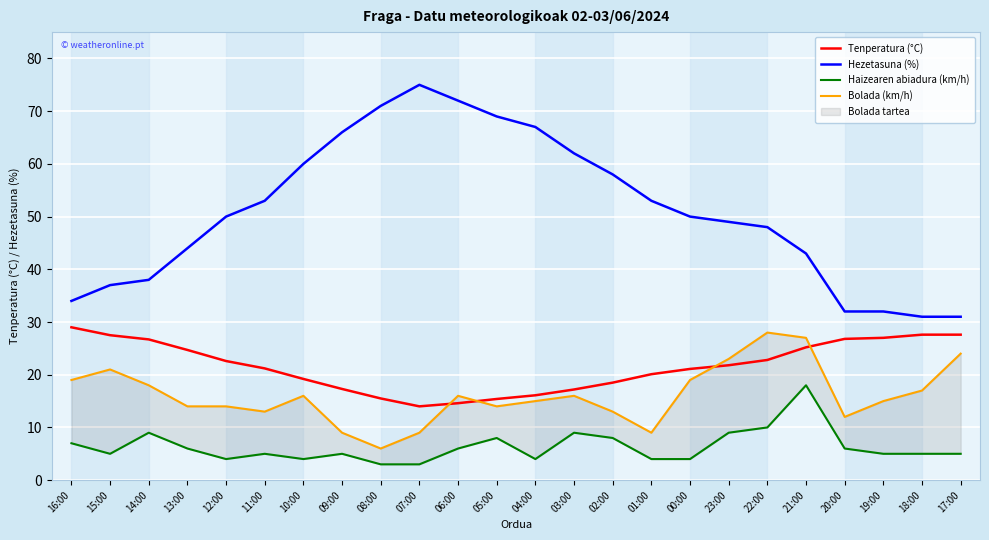

Reading left to right, transcribe all the data shown in this chart.

Tenperatura (°C): 29.0	27.5	26.7	24.7	22.6	21.2	19.2	17.3	15.5	14.0	14.6	15.4	16.1	17.2	18.5	20.1	21.1	21.8	22.8	25.2	26.8	27.0	27.6	27.6
Hezetasuna (%): 34.0	37.0	38.0	44.0	50.0	53.0	60.0	66.0	71.0	75.0	72.0	69.0	67.0	62.0	58.0	53.0	50.0	49.0	48.0	43.0	32.0	32.0	31.0	31.0
Haizearen abiadura (km/h): 7.0	5.0	9.0	6.0	4.0	5.0	4.0	5.0	3.0	3.0	6.0	8.0	4.0	9.0	8.0	4.0	4.0	9.0	10.0	18.0	6.0	5.0	5.0	5.0
Bolada (km/h): 19.0	21.0	18.0	14.0	14.0	13.0	16.0	9.0	6.0	9.0	16.0	14.0	15.0	16.0	13.0	9.0	19.0	23.0	28.0	27.0	12.0	15.0	17.0	24.0